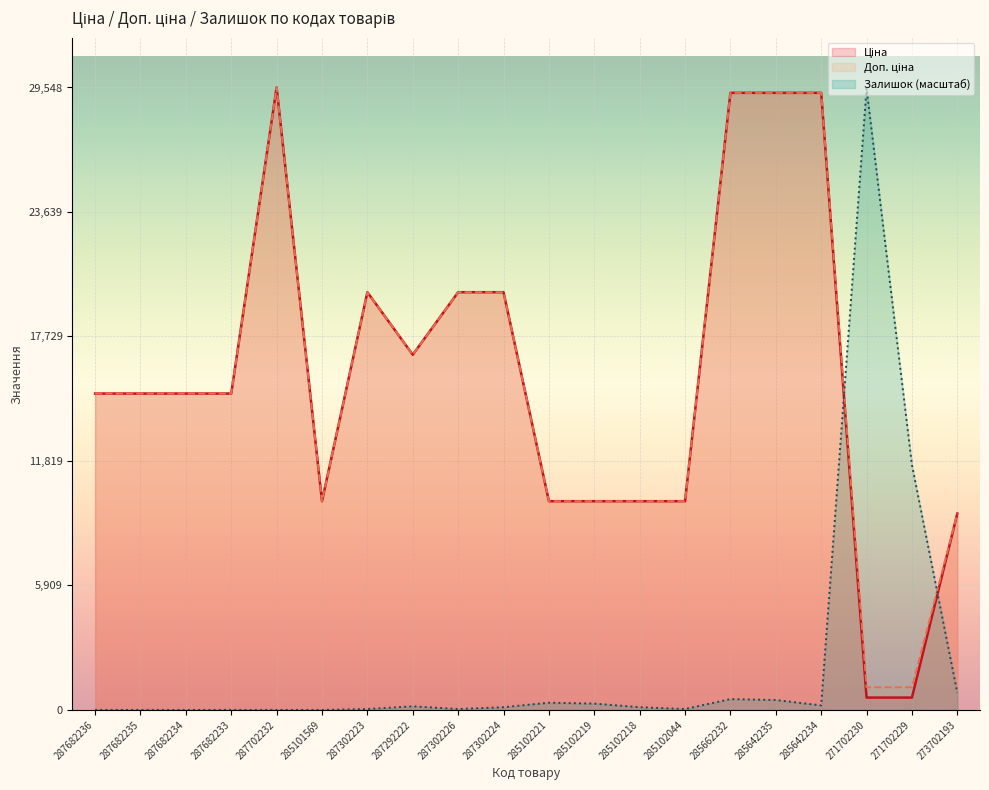

Rank the categories by Доп. ціна value from lowest to highest.

271702230, 271702229, 273702193, 285101569, 285102221, 285102219, 285102218, 285102044, 287682236, 287682235, 287682234, 287682233, 287292222, 287302223, 287302226, 287302224, 285662232, 285642235, 285642234, 287702232